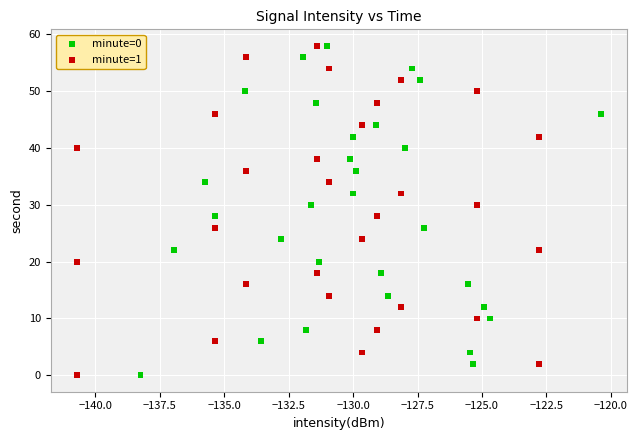

What are all the series names shown in the legend?

minute=0, minute=1